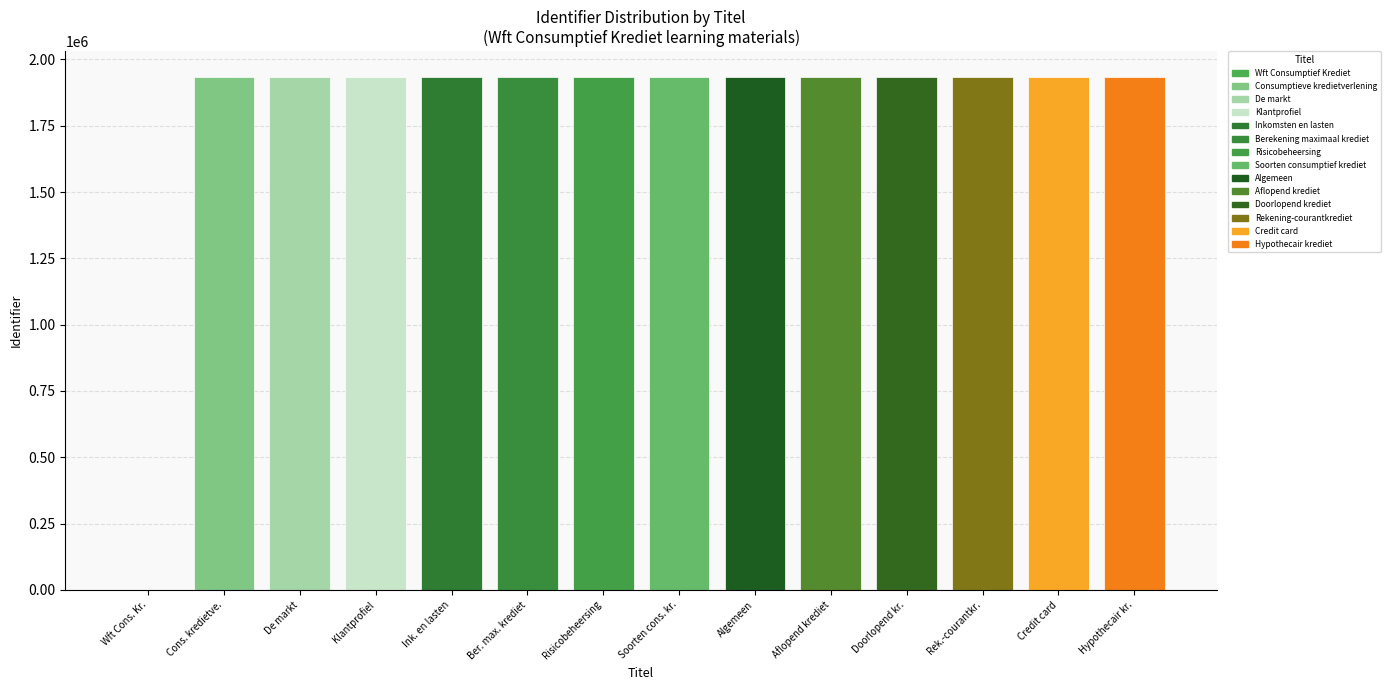

Are the bars horizontal?

No